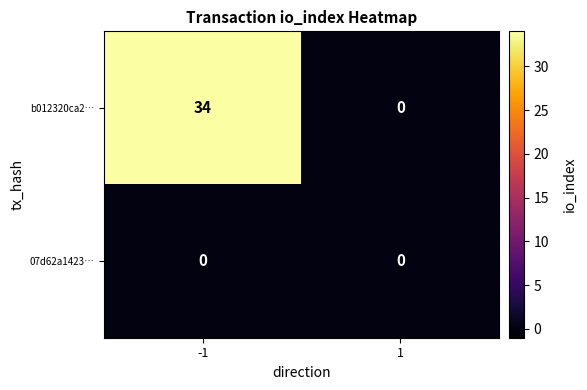

The value of 07d62a1423… at -1 is 0. True or false?

True